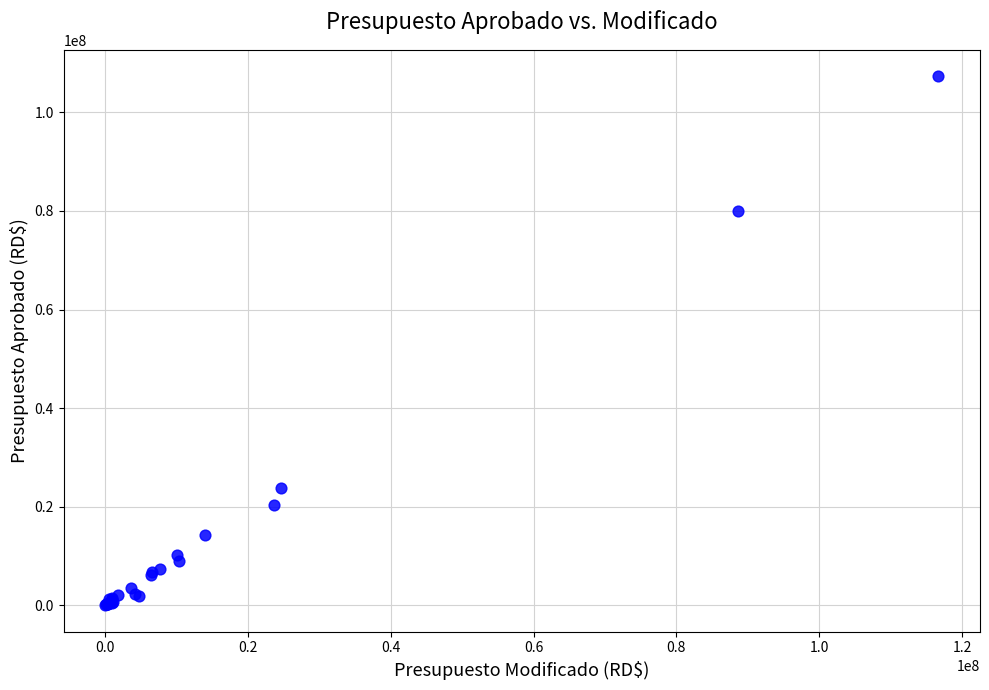

What Y value in the scatter plot is closest to 53663644?

79934500